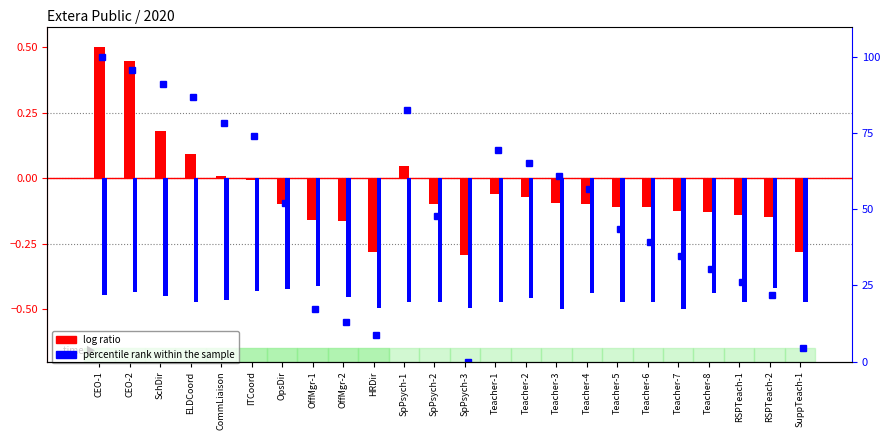

What is the total value across all series at Teacher-1?

-0.5